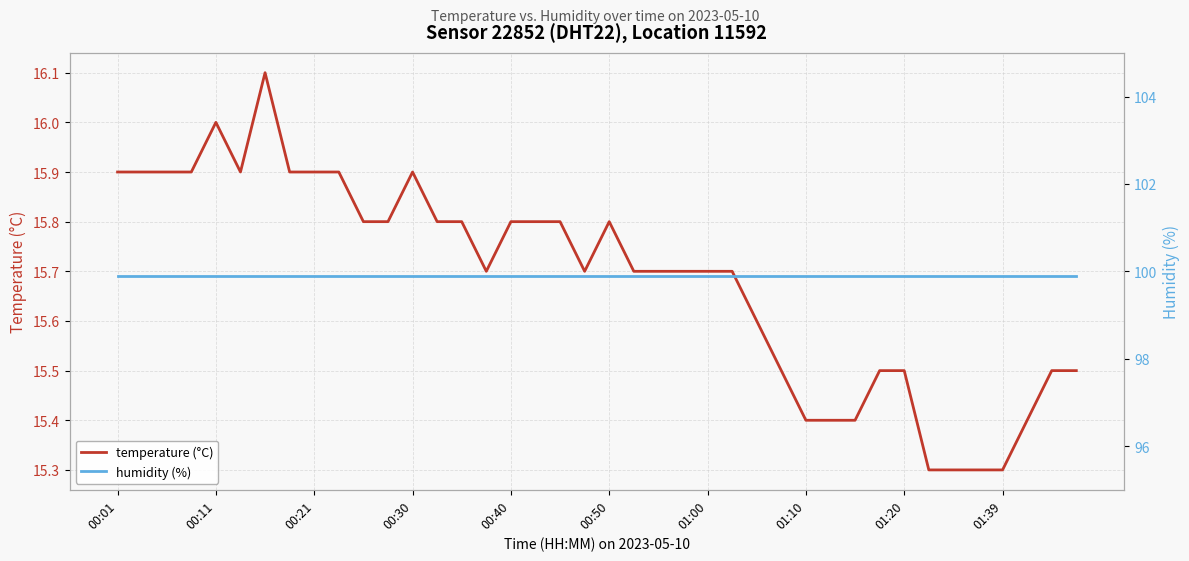

True or false: temperature (°C) and humidity (%) intersect in this chart.

False